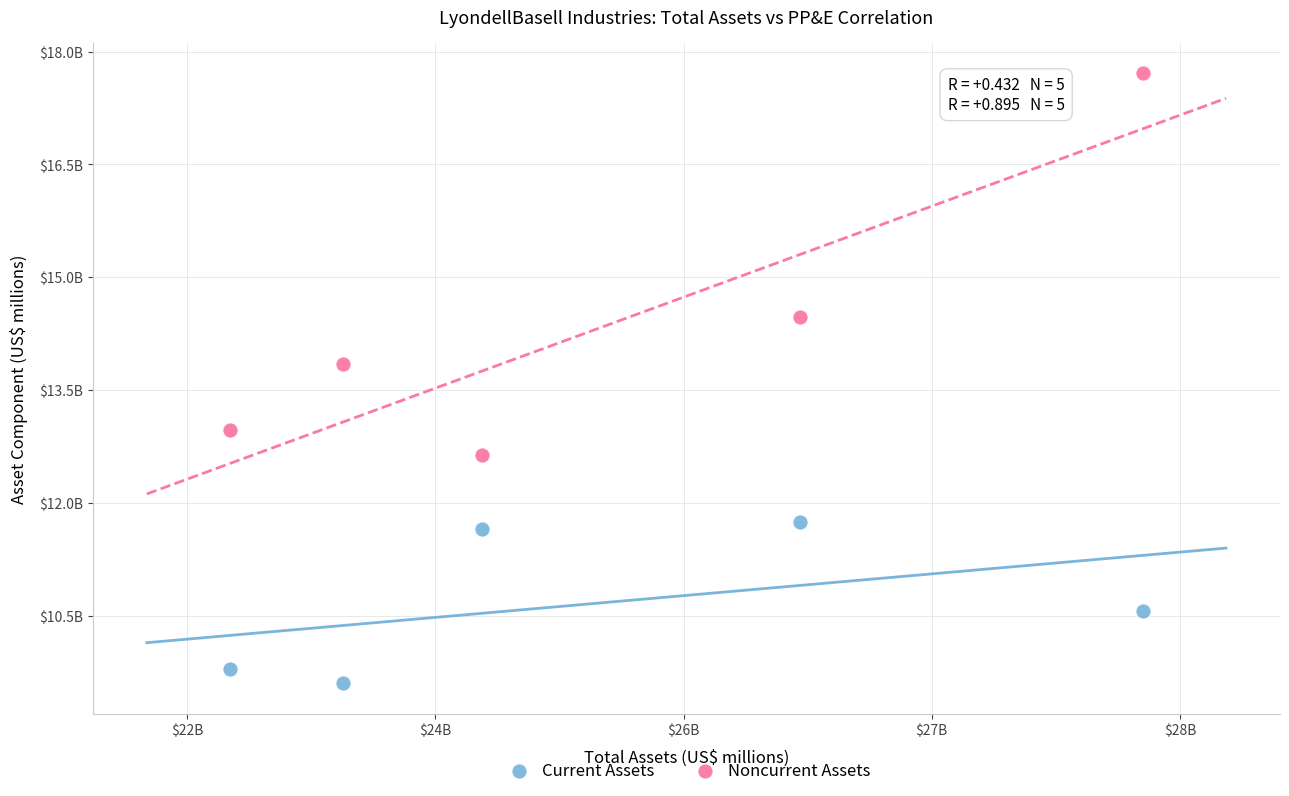

What are all the series names shown in the legend?

Current Assets, Noncurrent Assets